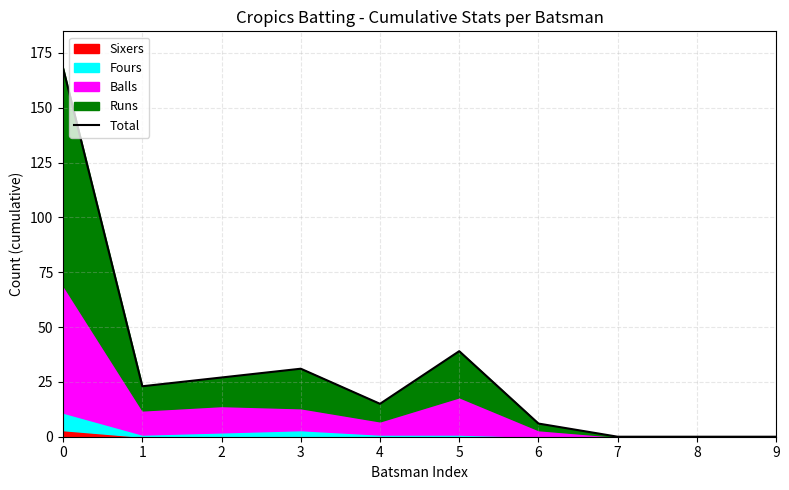

Reading left to right, extract all data points from this chart.

168	23	27	31	15	39	6	0	0	0